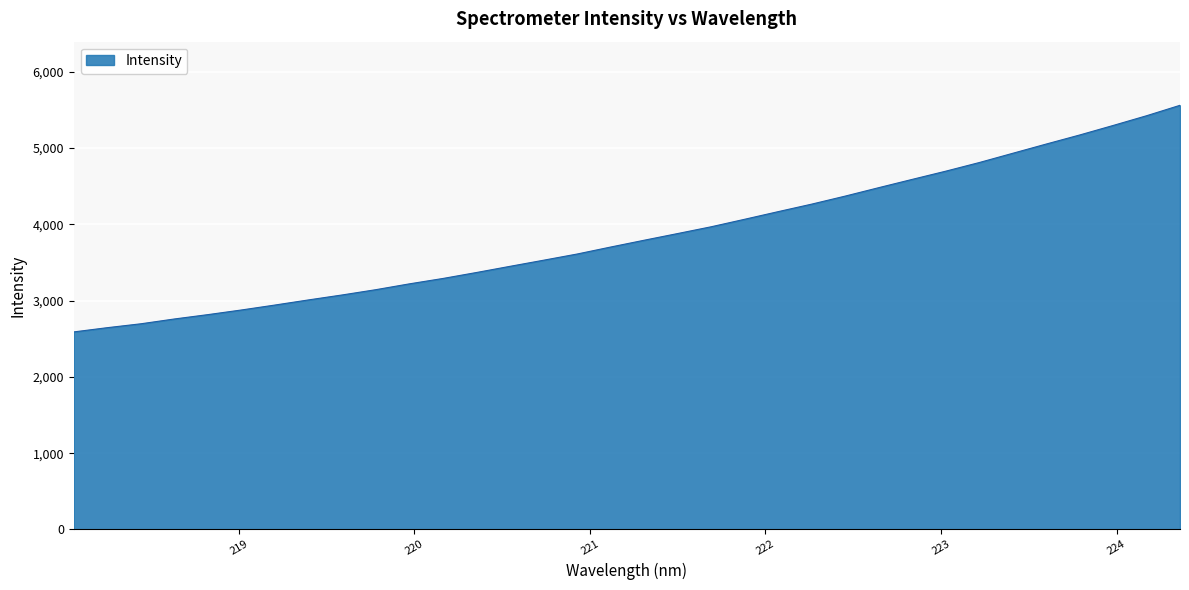

What is the minimum value shown in the chart?

2588.8